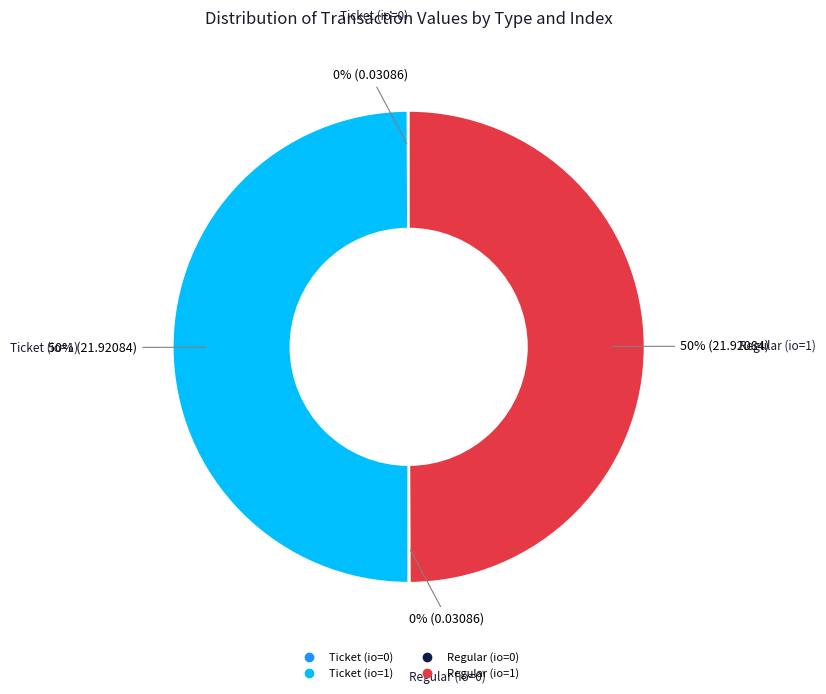

To the nearest percent, what portion does Regular (io=1) represent?

50%